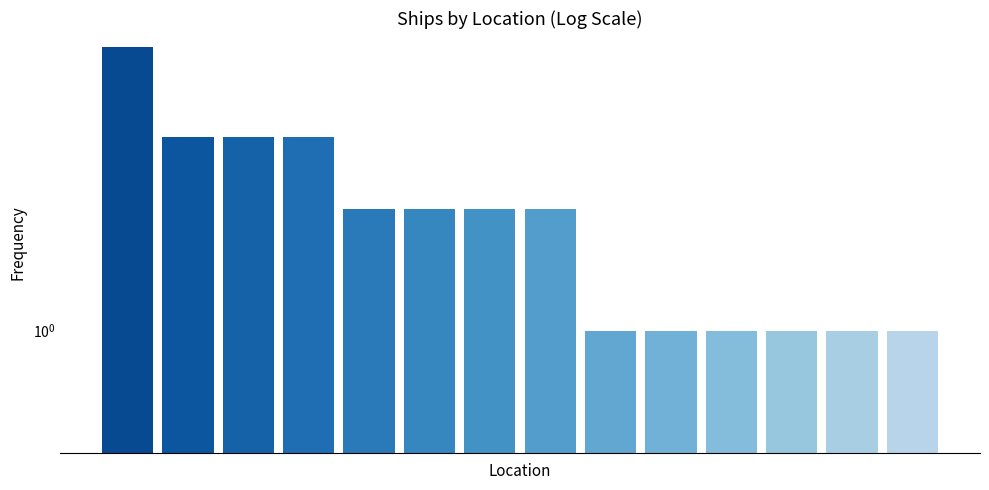

How many distinct data groups are displayed?

1